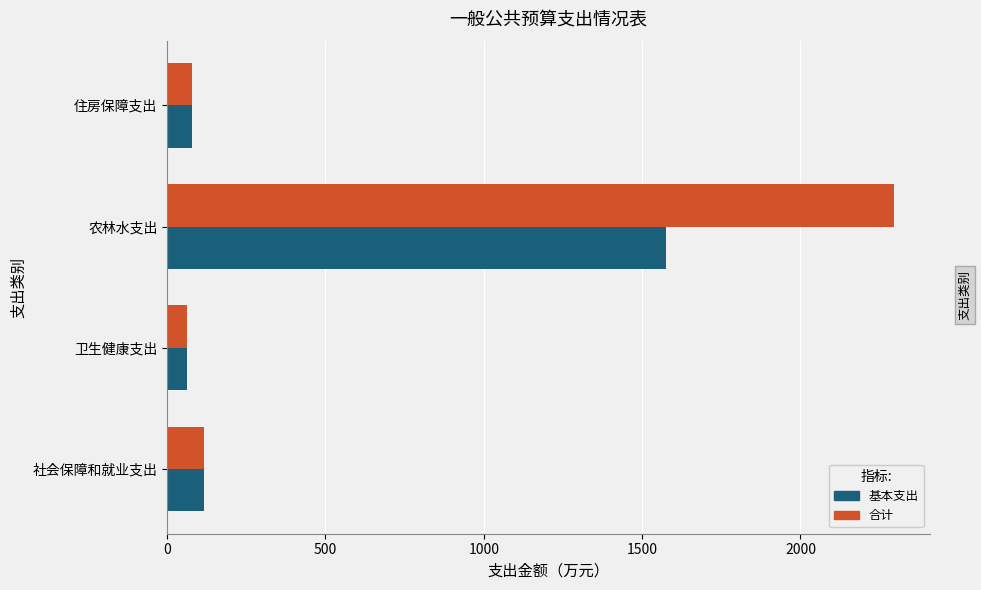

Rank the series by their average value, from highest to lowest.

合计, 基本支出